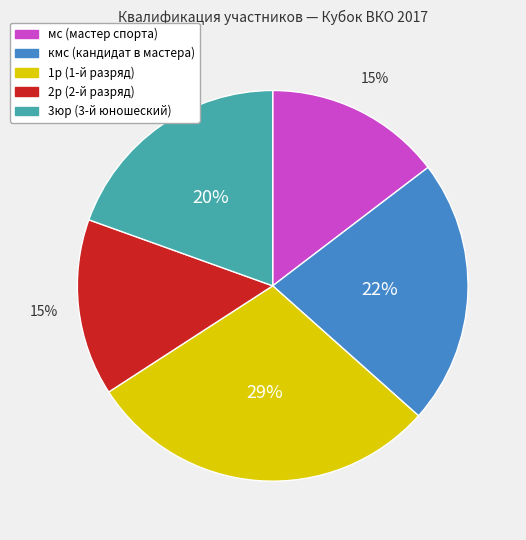

To the nearest percent, what is the average slice percentage?

20%